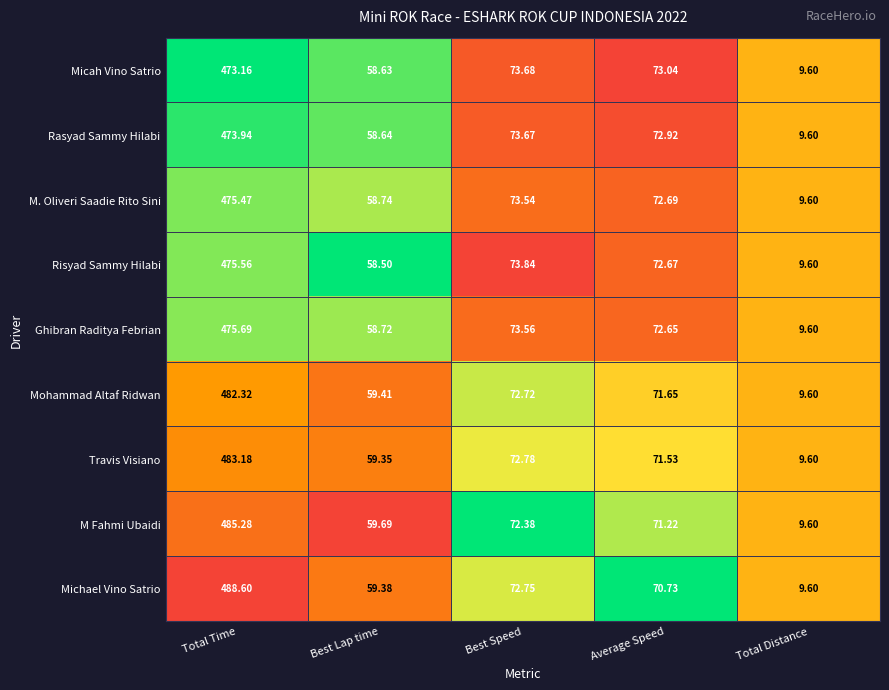

Which series has the largest total across all categories?

Michael Vino Satrio